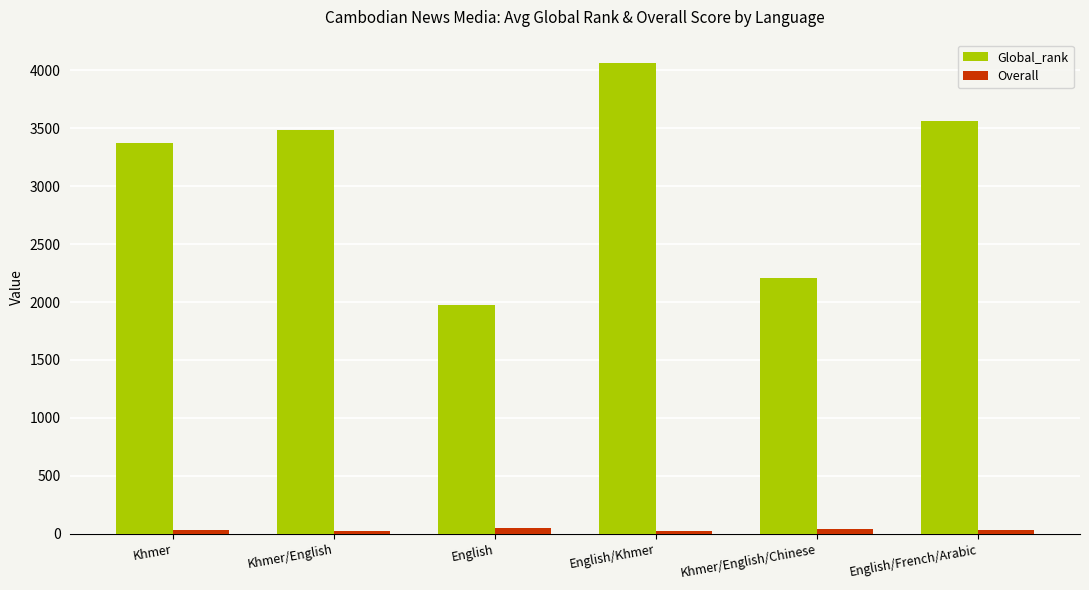

What is the sum of the Global_rank values at English/Khmer and English/French/Arabic?

7625.0